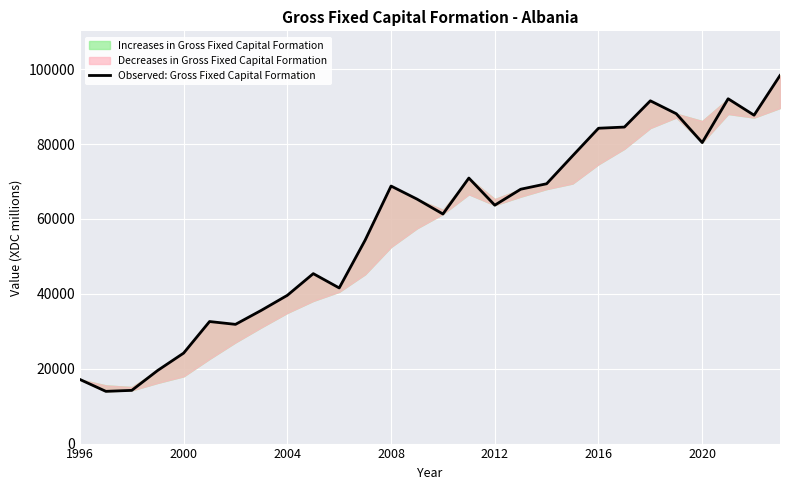

Count the number of categories in the chart.

28